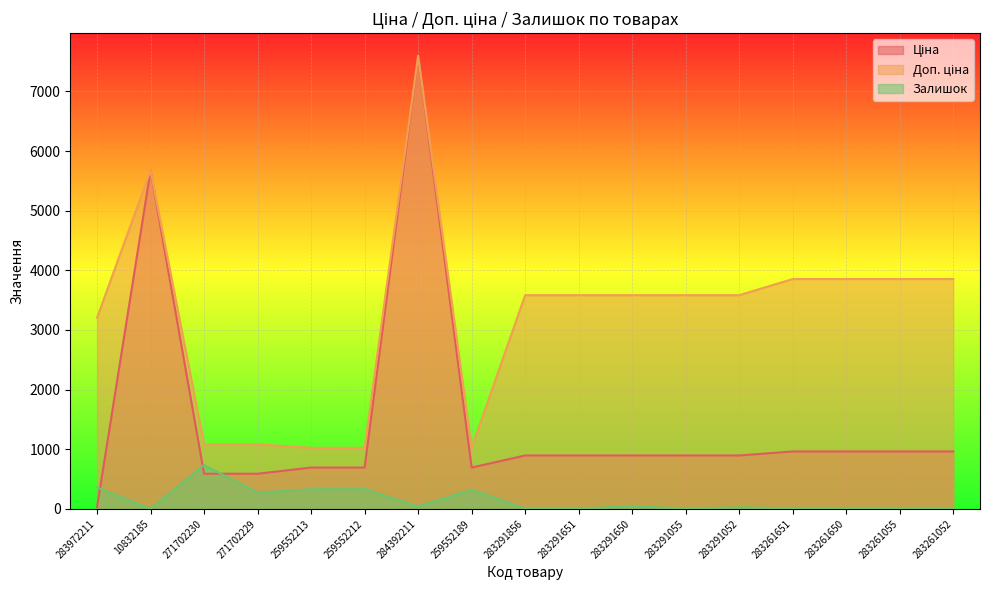

What is the label of the 17th point from the right?

283972211